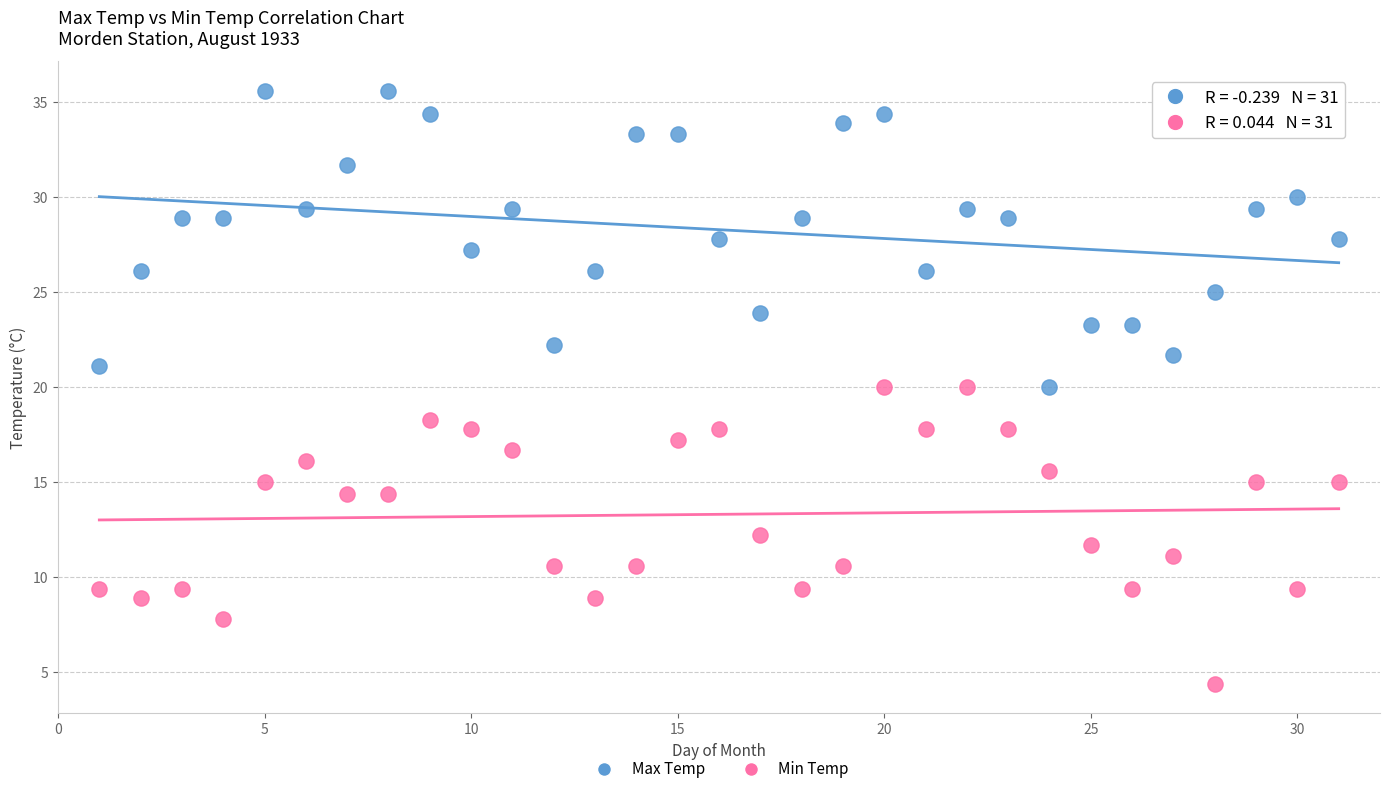

Which series contains the lowest Y value?

Min Temp